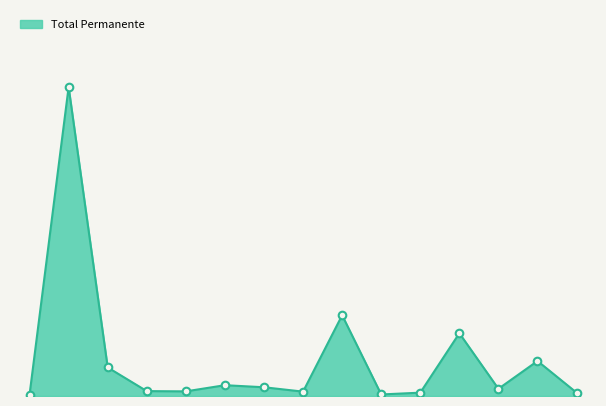

Does the chart have visible grid lines?

No